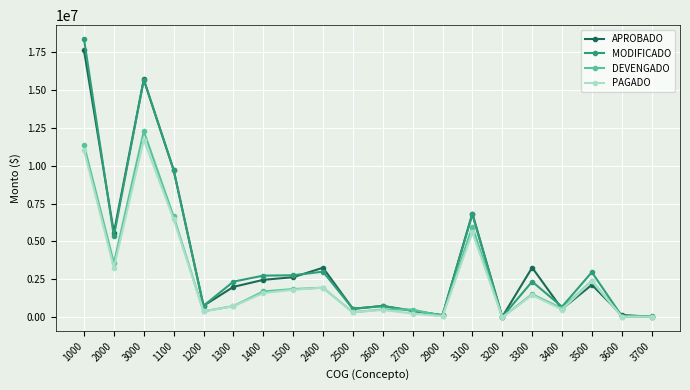

Rank the series by their maximum value, from lowest to highest.

PAGADO, DEVENGADO, APROBADO, MODIFICADO